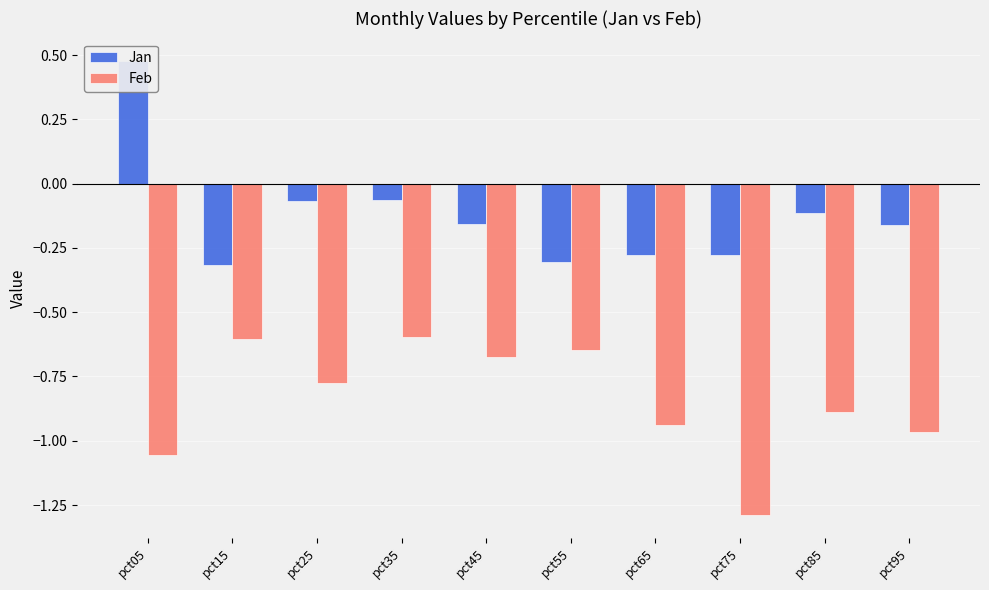

Reading left to right, list all the values displayed in this chart.

Jan: pct05=0.5	pct15=-0.3	pct25=-0.1	pct35=-0.1	pct45=-0.2	pct55=-0.3	pct65=-0.3	pct75=-0.3	pct85=-0.1	pct95=-0.2
Feb: pct05=-1.1	pct15=-0.6	pct25=-0.8	pct35=-0.6	pct45=-0.7	pct55=-0.6	pct65=-0.9	pct75=-1.3	pct85=-0.9	pct95=-1.0